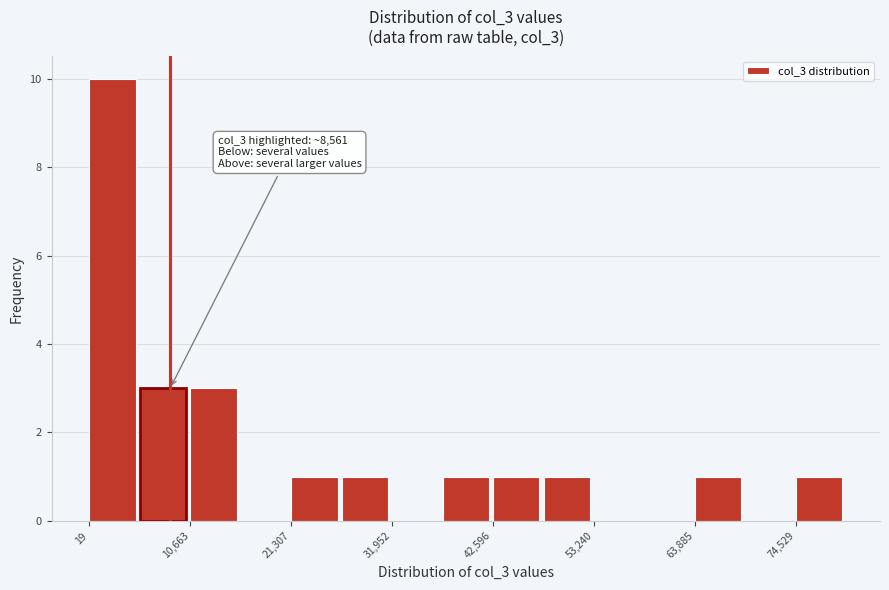

Read against the x-axis, roughly where is the centre of the tallest bar?

2000